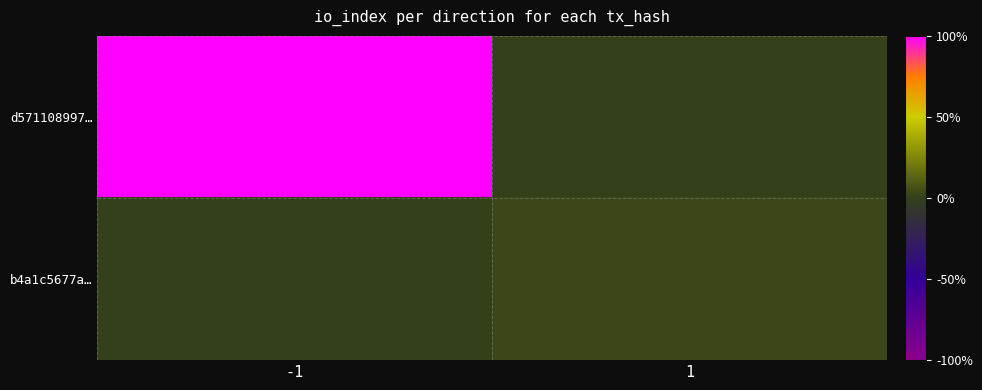

At how many categories does at least one series exceed 15?

1